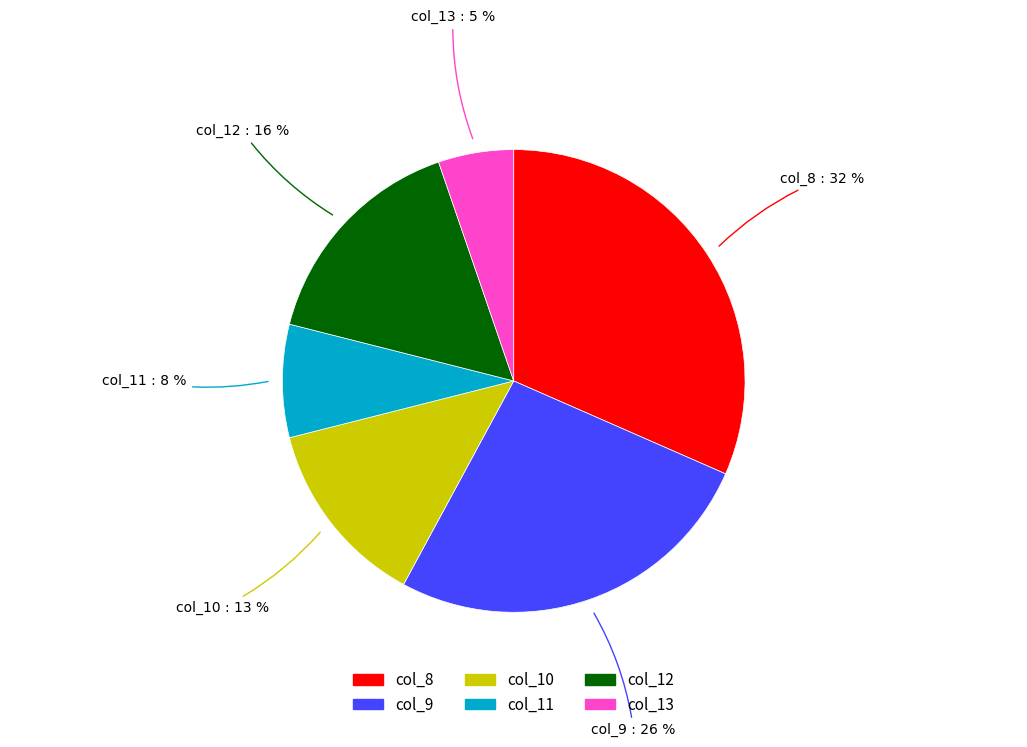

To the nearest percent, what is the average slice percentage?

17%